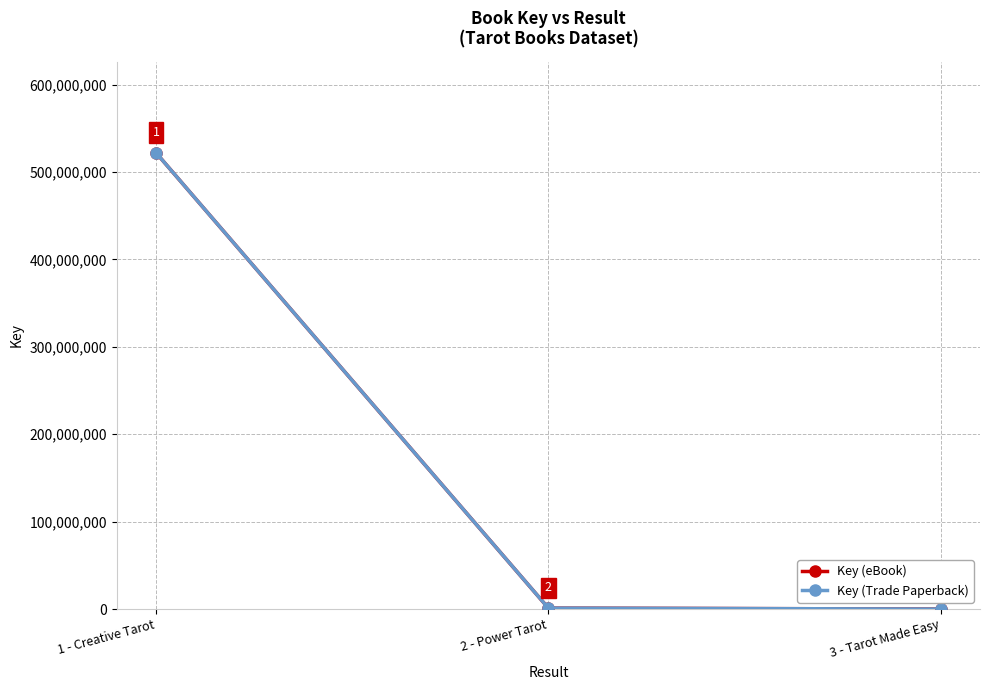

Which has a higher value, 1 - Creative Tarot or 3 - Tarot Made Easy?

1 - Creative Tarot